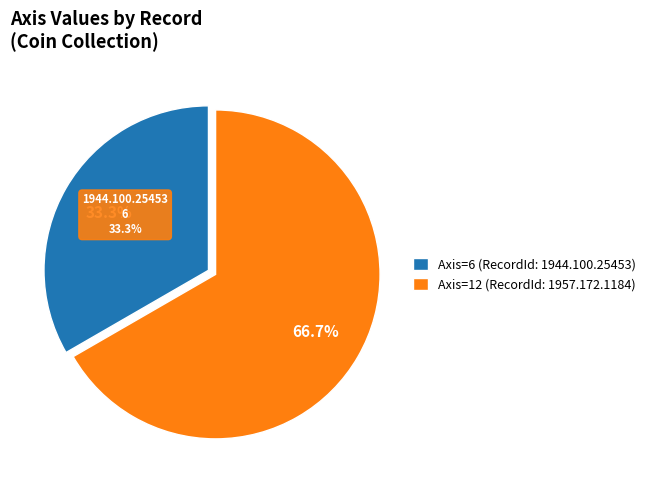

How much of the chart is everything except 1944.100.25453?

66.7%